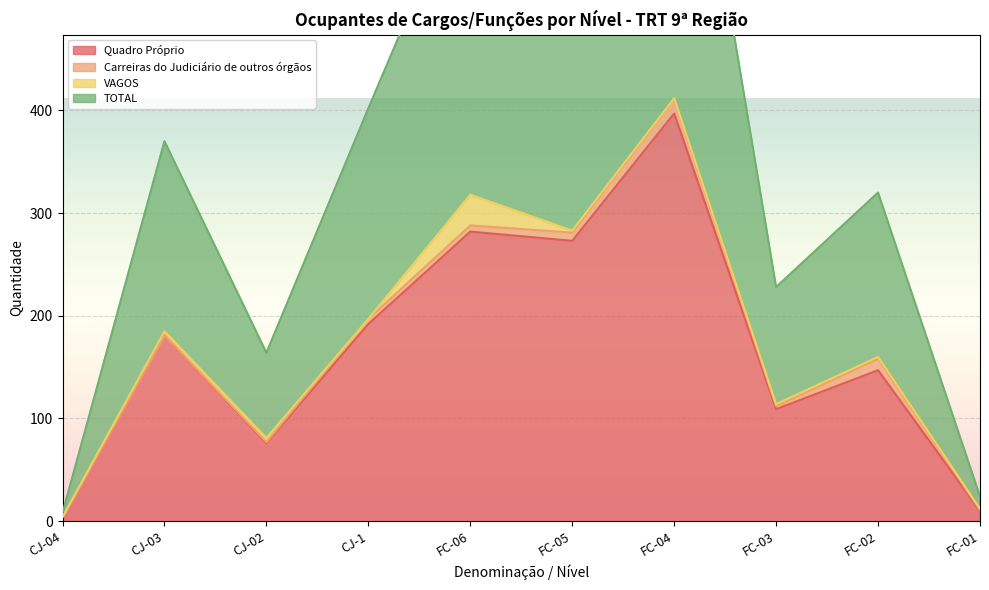

The value of Quadro Próprio at FC-03 is 109. True or false?

True